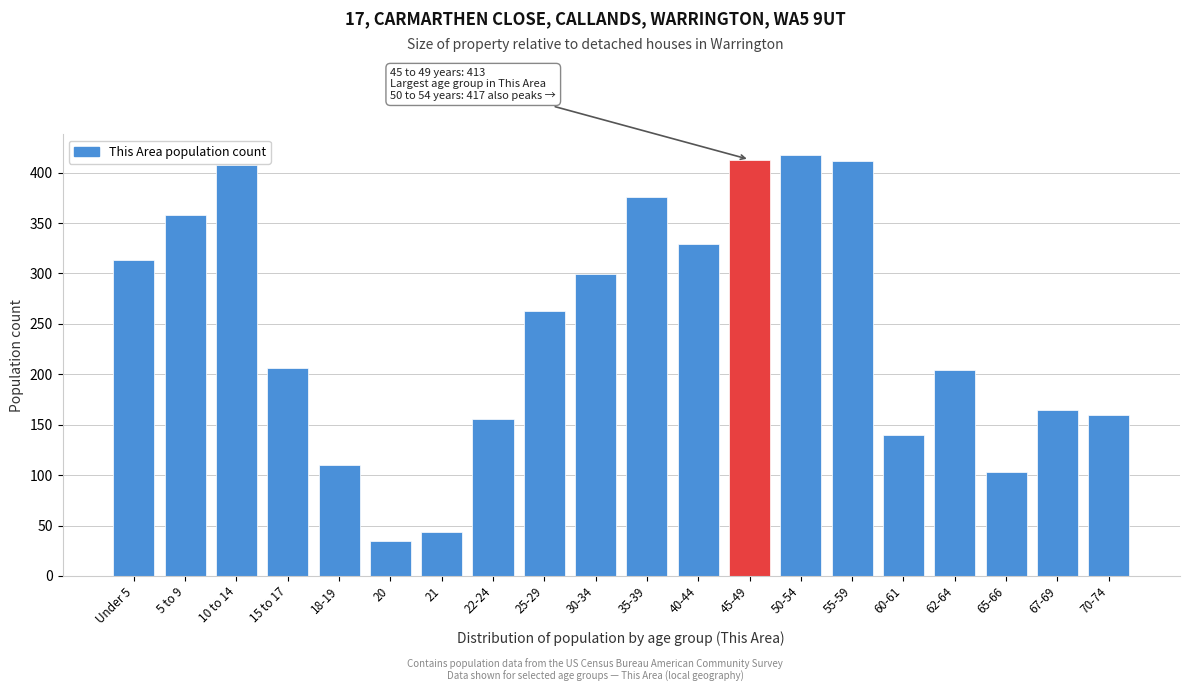

What is the sum of all values?

4911